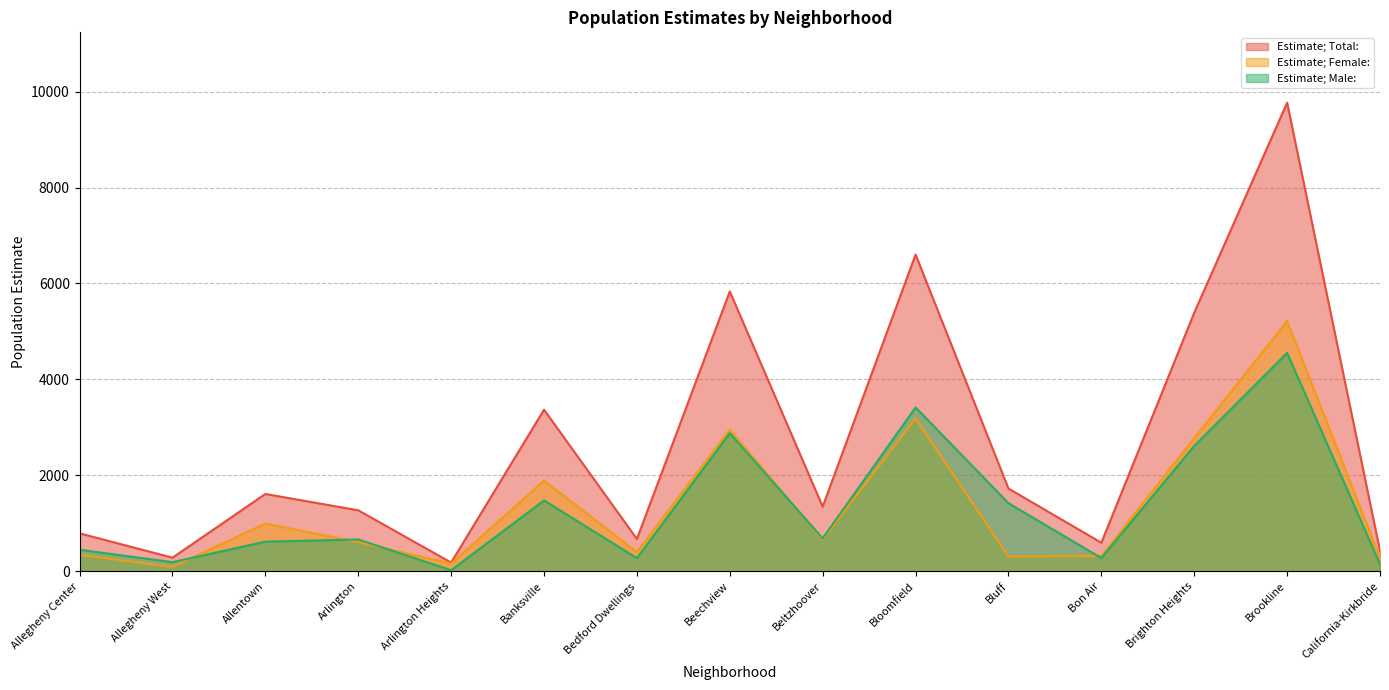

List the labels in order of Estimate; Total: value, smallest first.

Arlington Heights, Allegheny West, California-Kirkbride, Bon Air, Bedford Dwellings, Allegheny Center, Arlington, Beltzhoover, Allentown, Bluff, Banksville, Brighton Heights, Beechview, Bloomfield, Brookline